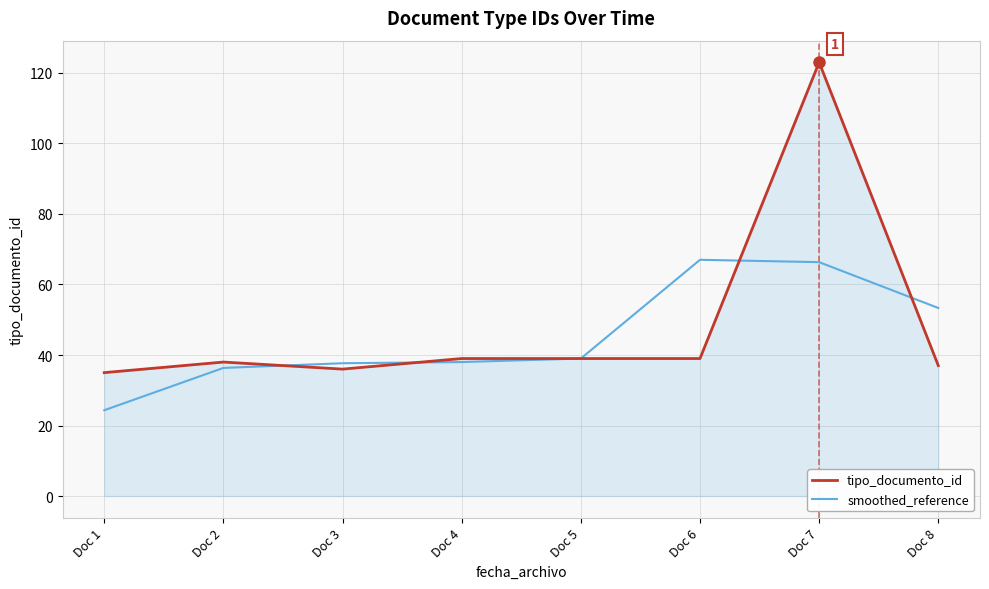

Between Doc 1 and Doc 8, which series saw the biggest shift?

smoothed_reference